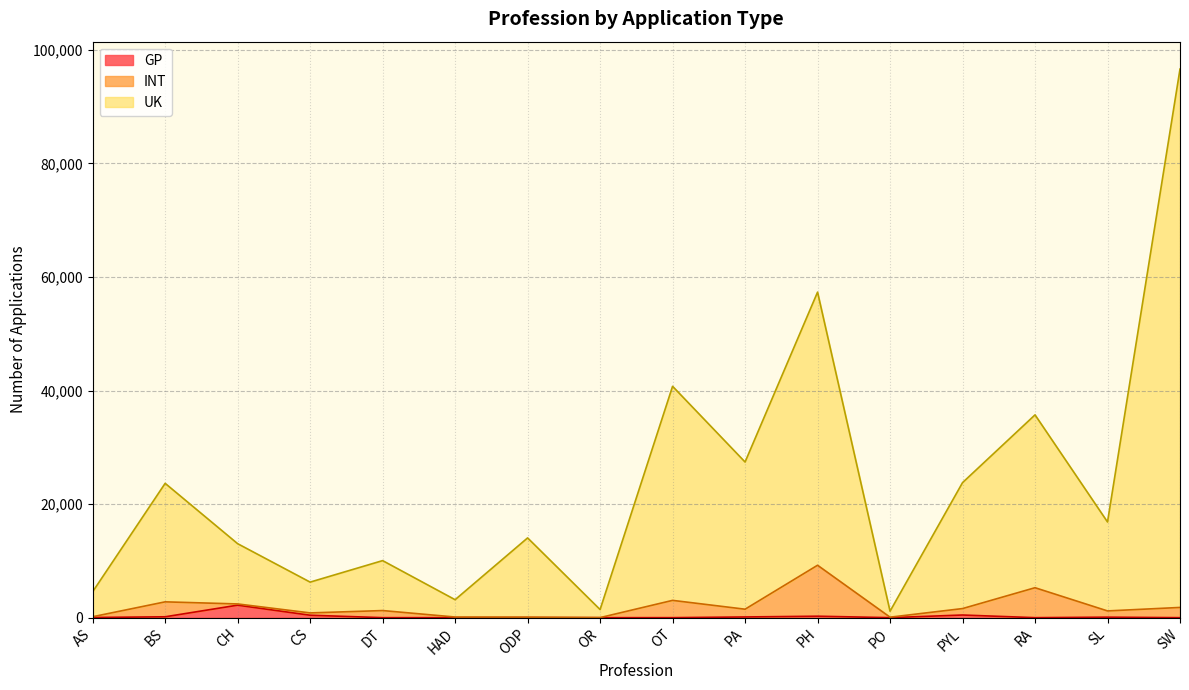

True or false: GP and UK intersect in this chart.

False